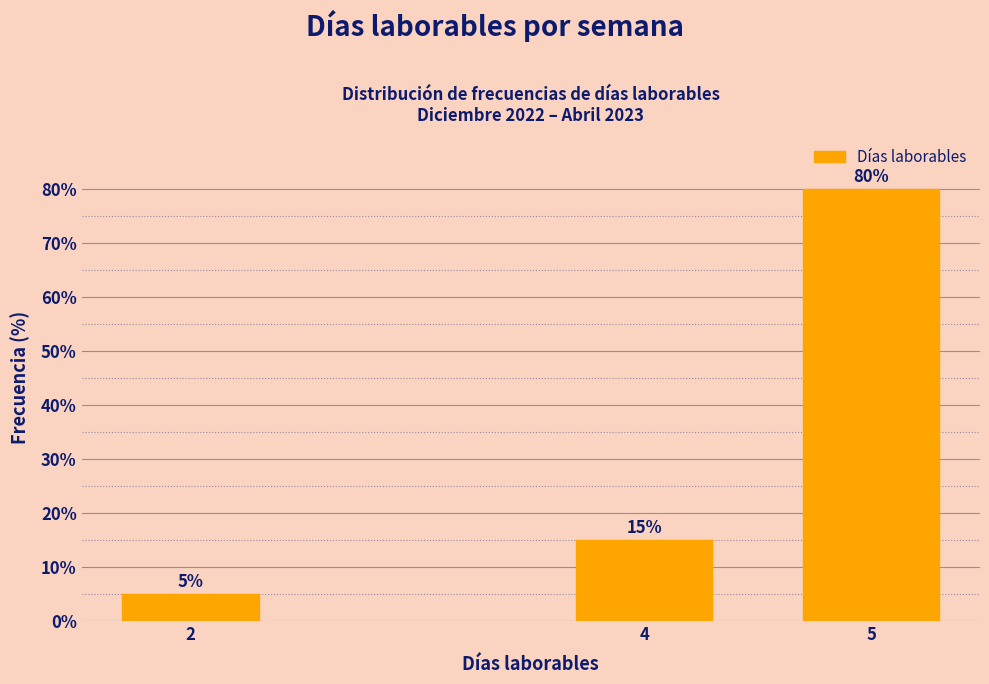

Reading right to left, what are all the values shown in this chart?

80	15	5